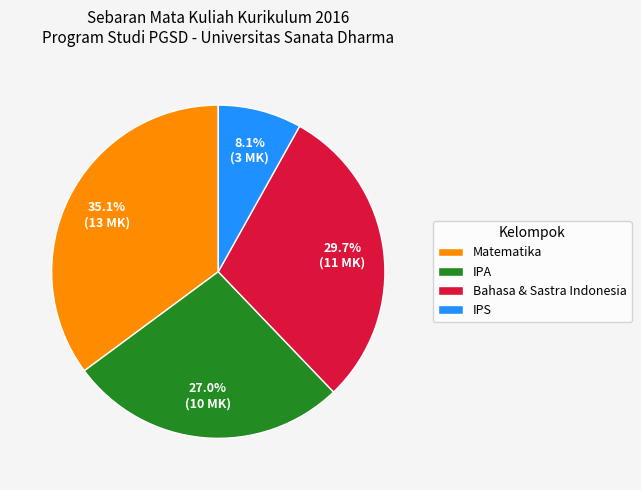

Combined, do Bahasa & Sastra Indonesia and Matematika account for over 50%?

Yes